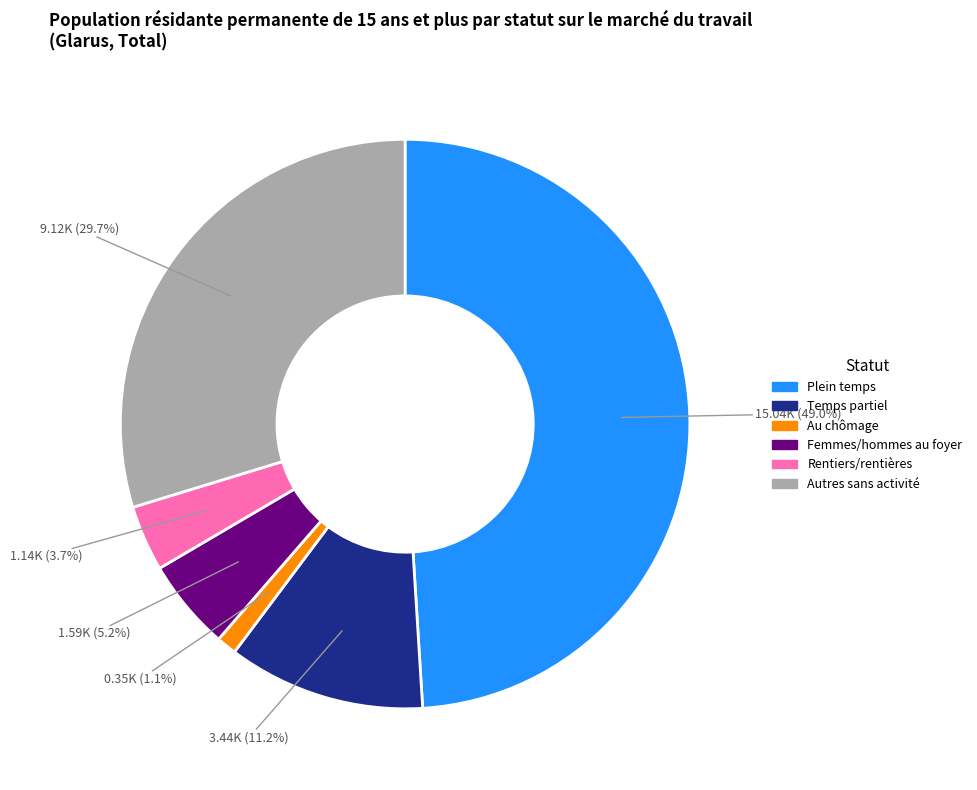

Is there a majority slice in this chart?

No